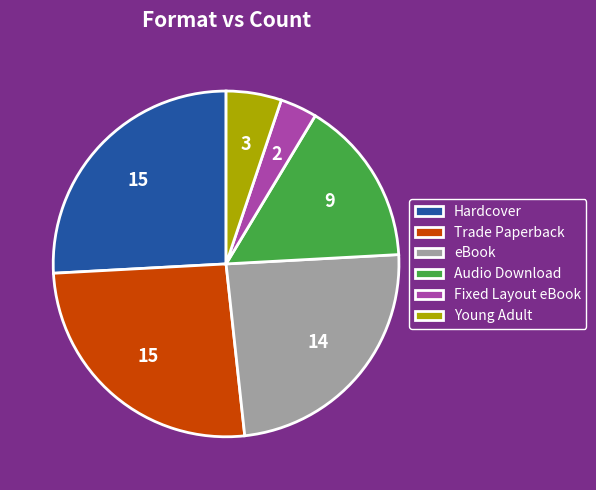

Between Young Adult and eBook, which is larger?

eBook